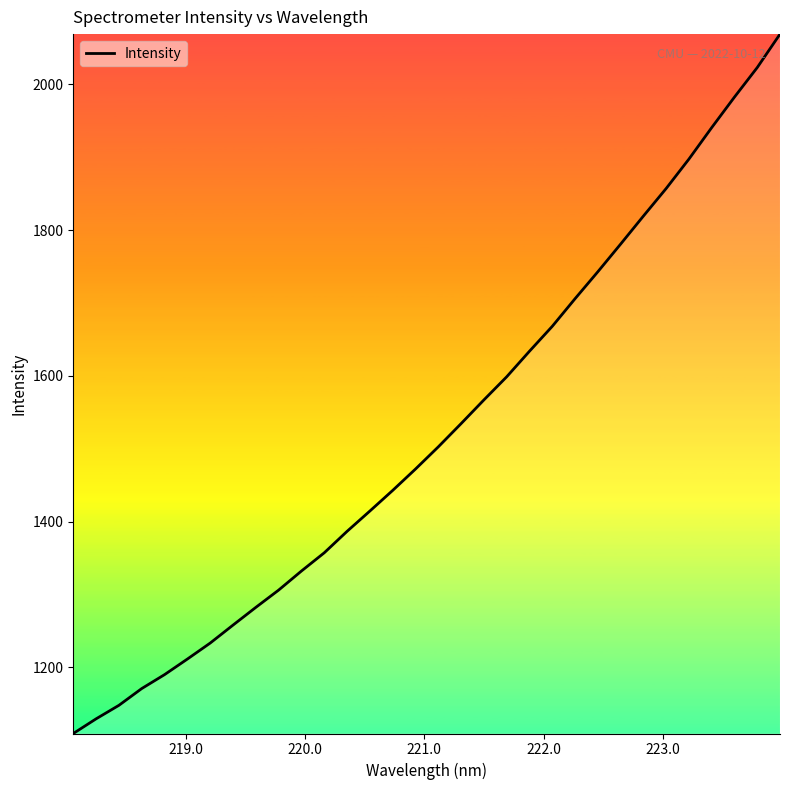

What is the difference between the maximum and minimum values?

959.7